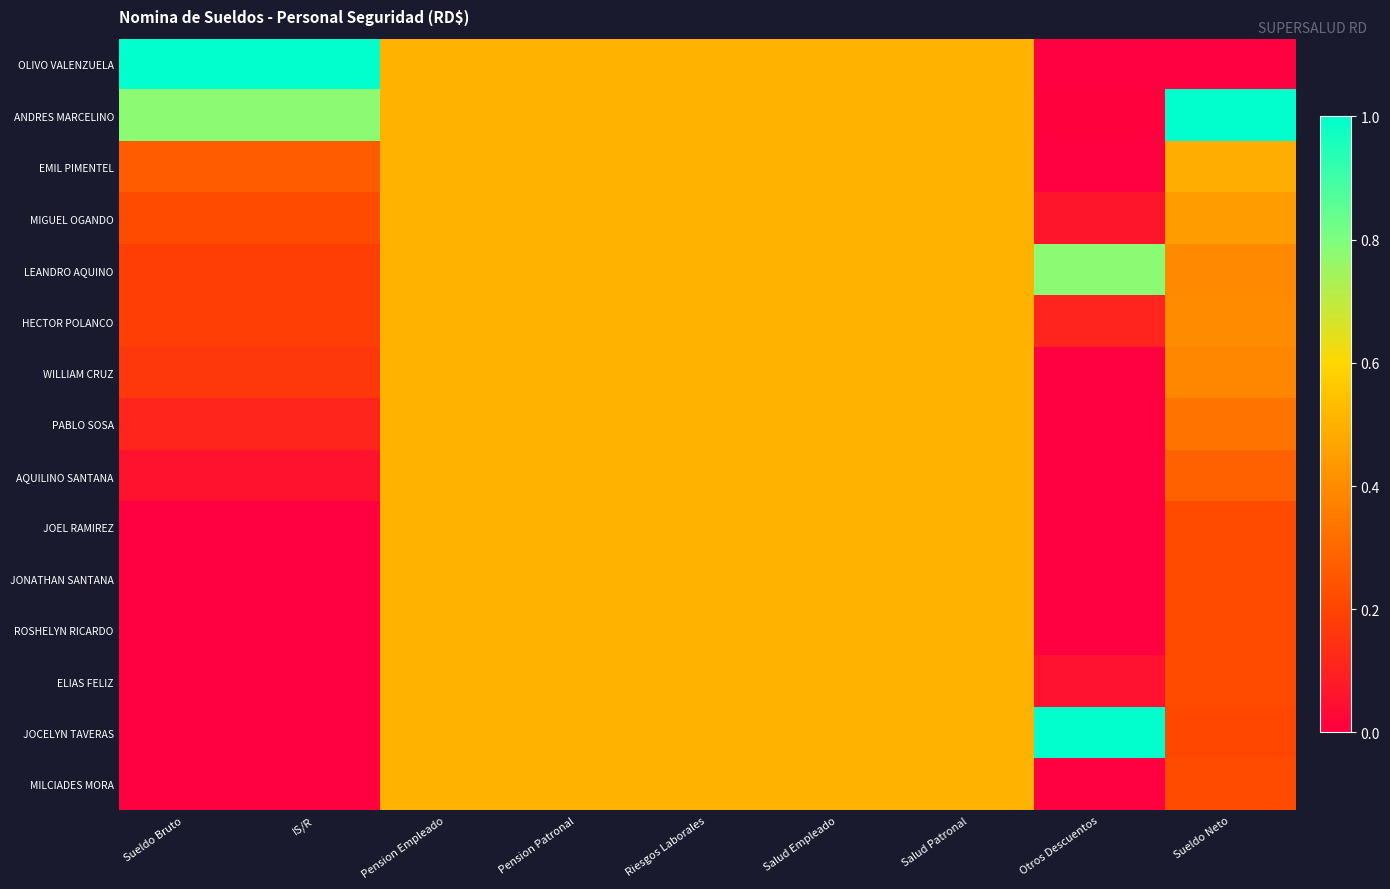

At how many categories does at least one series exceed 0?

9